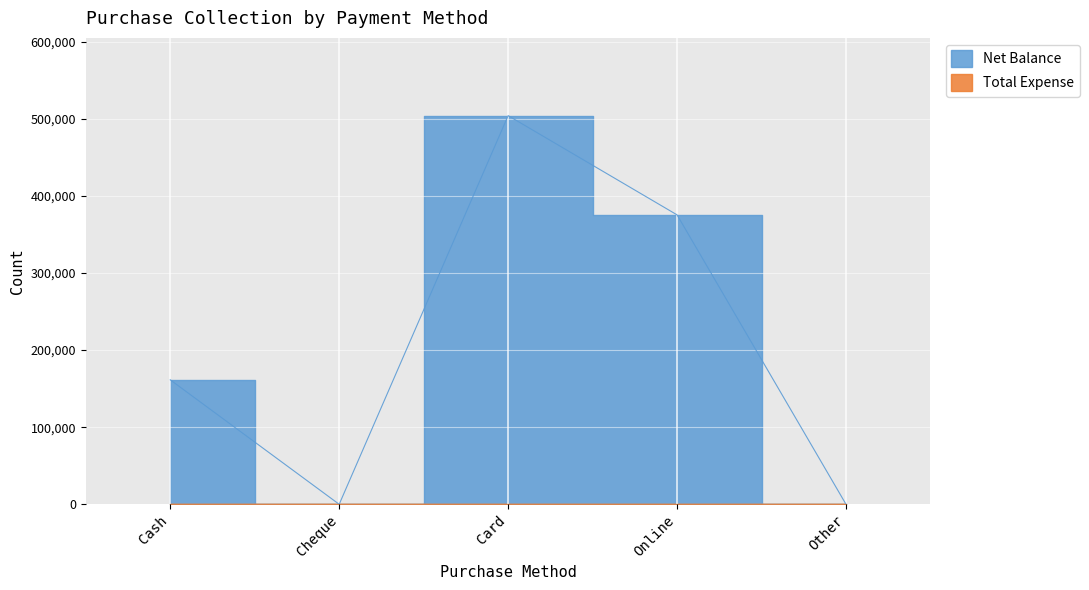

Is it true that the value at Other is 0?

True